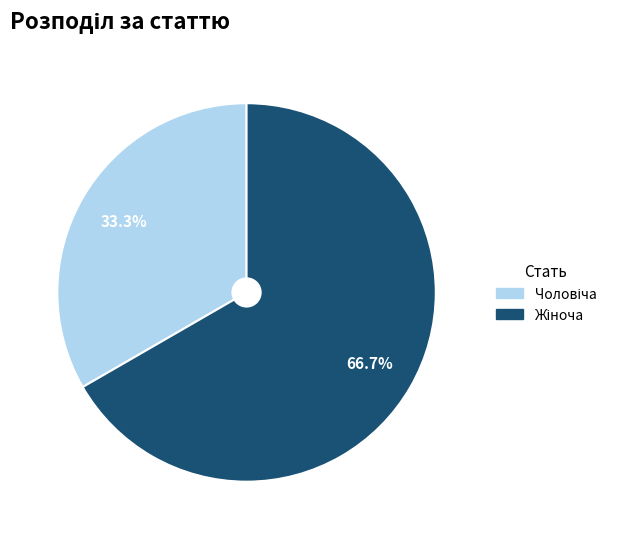

Is there any slice that represents more than half of the pie?

Yes